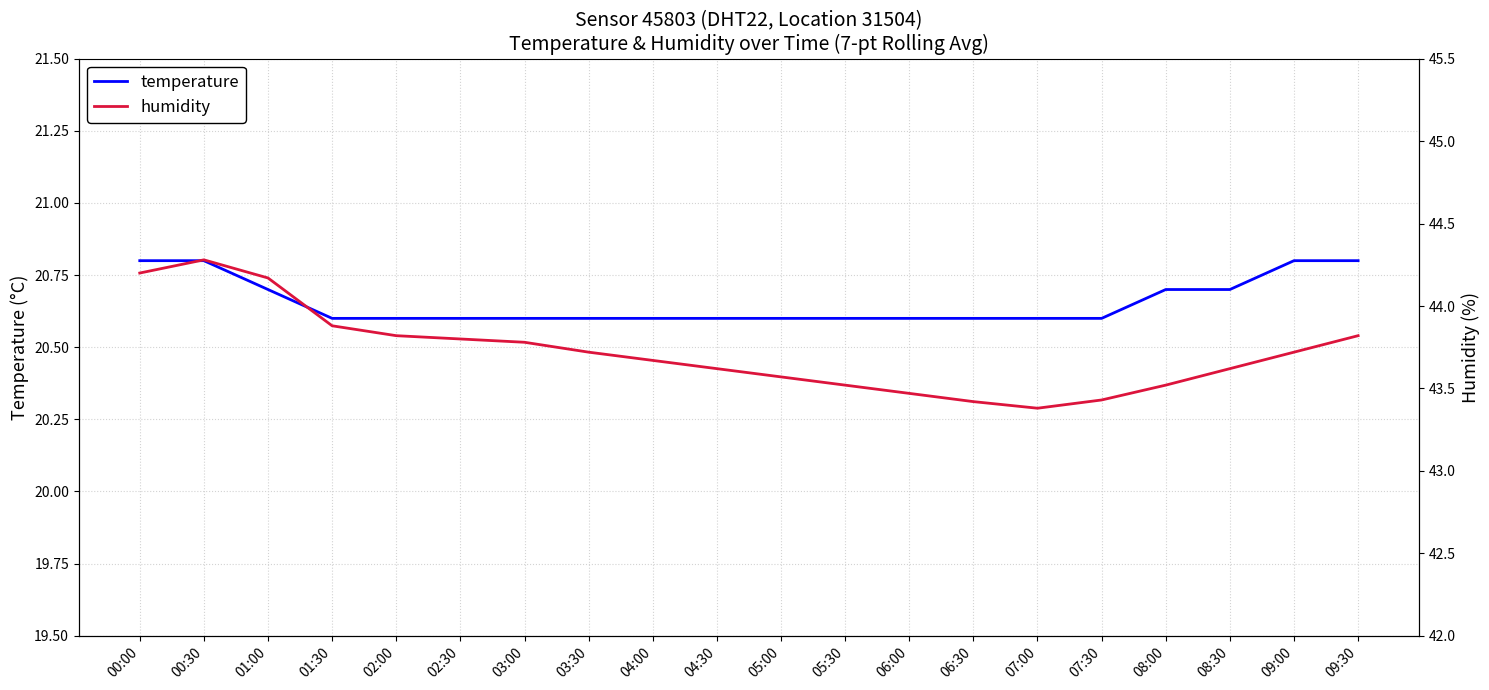

Reading left to right, what are all the values shown in this chart?

temperature: 20.8	20.8	20.7	20.6	20.6	20.6	20.6	20.6	20.6	20.6	20.6	20.6	20.6	20.6	20.6	20.6	20.7	20.7	20.8	20.8
humidity: 44.2	44.3	44.2	43.9	43.8	43.8	43.8	43.7	43.7	43.6	43.6	43.5	43.5	43.4	43.4	43.4	43.5	43.6	43.7	43.8